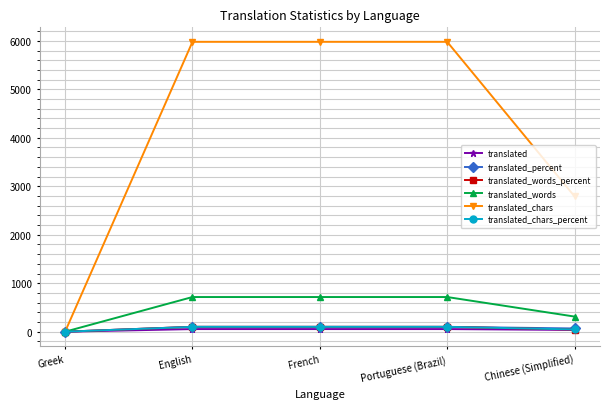

What is the label of the 5th point from the left?

Chinese (Simplified)